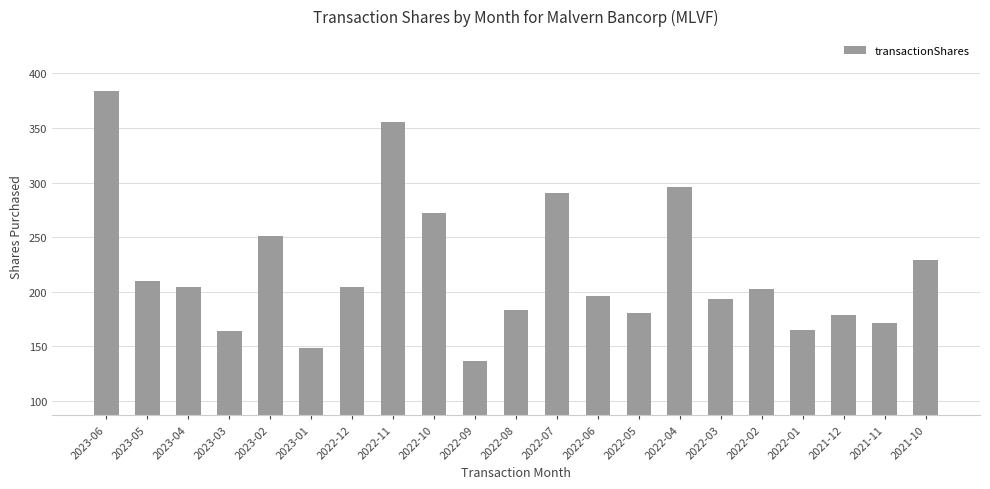

What is the difference between the second highest and second lowest values?

206